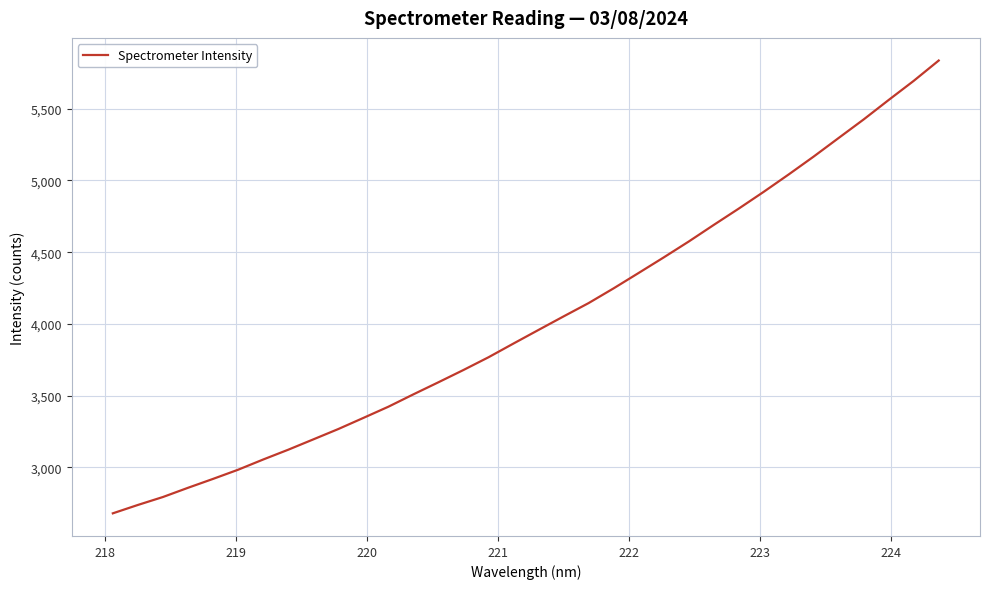

What is the average value?

4030.3